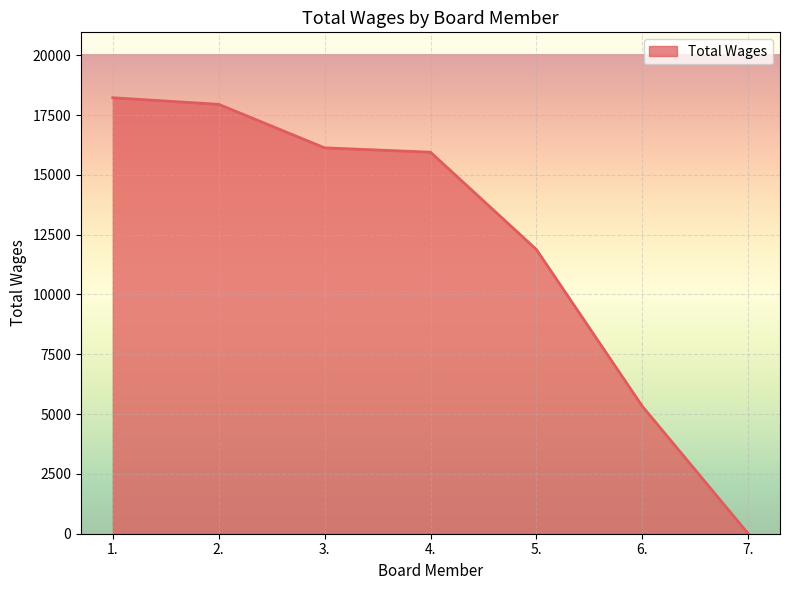

Does the chart have visible grid lines?

Yes